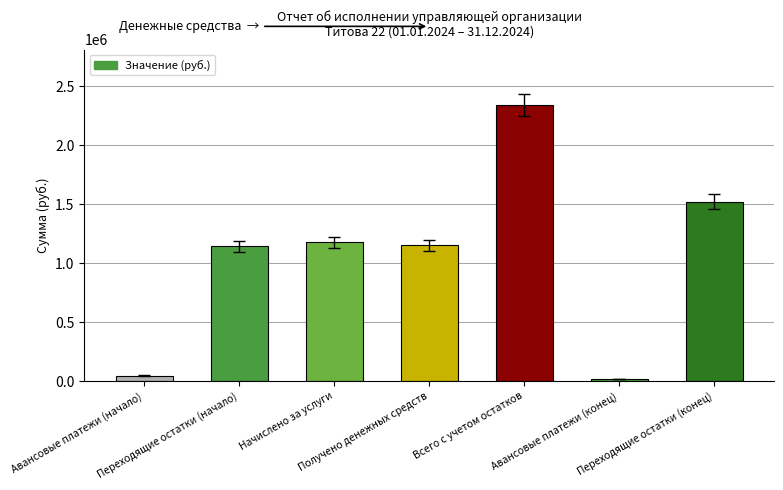

What is the difference between the maximum and minimum values?

2328179.9